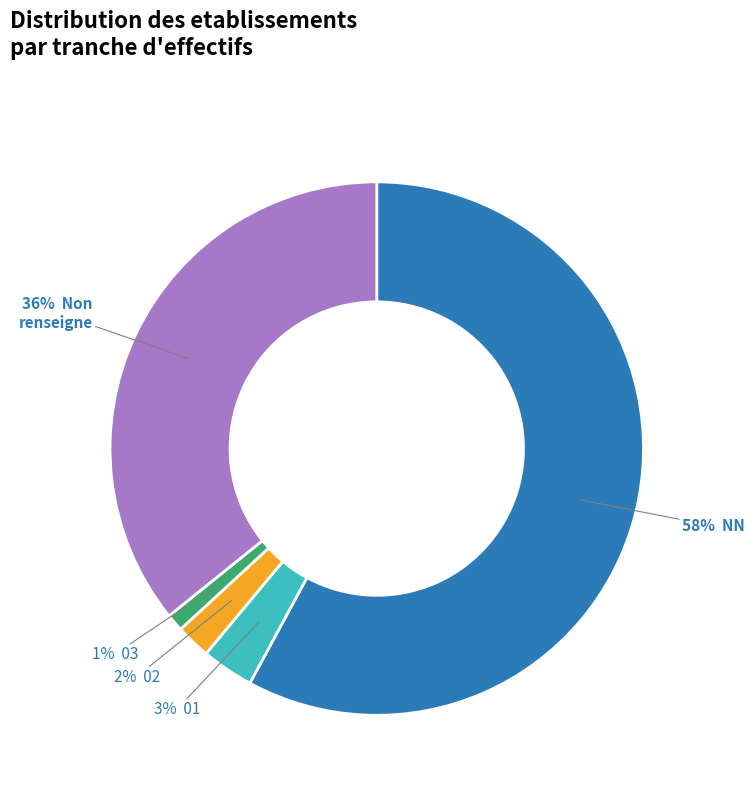

Does any single category account for the majority?

Yes